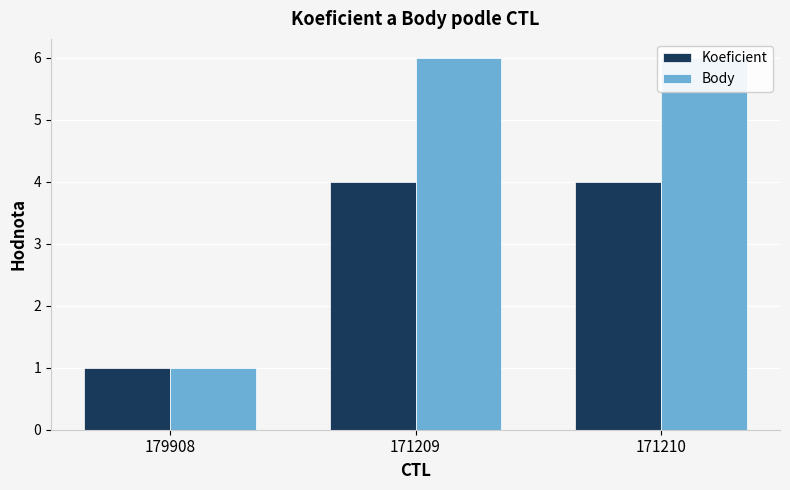

At which label does Body reach its minimum?

179908